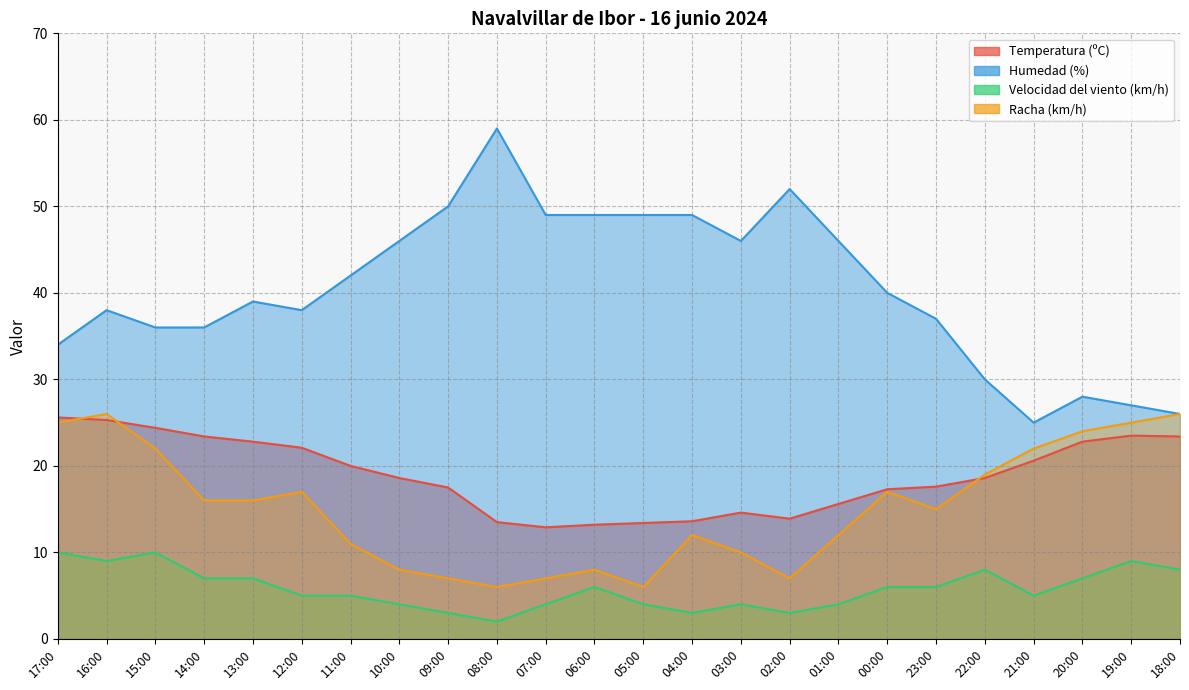

Is it true that Racha (km/h) equals 16.0 at 13:00?

True